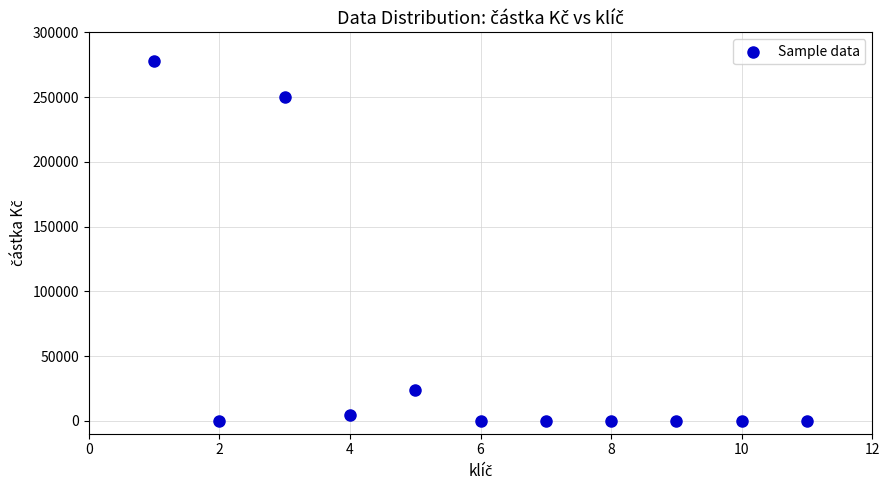

What Y value in the scatter plot is closest to 138800?

250000